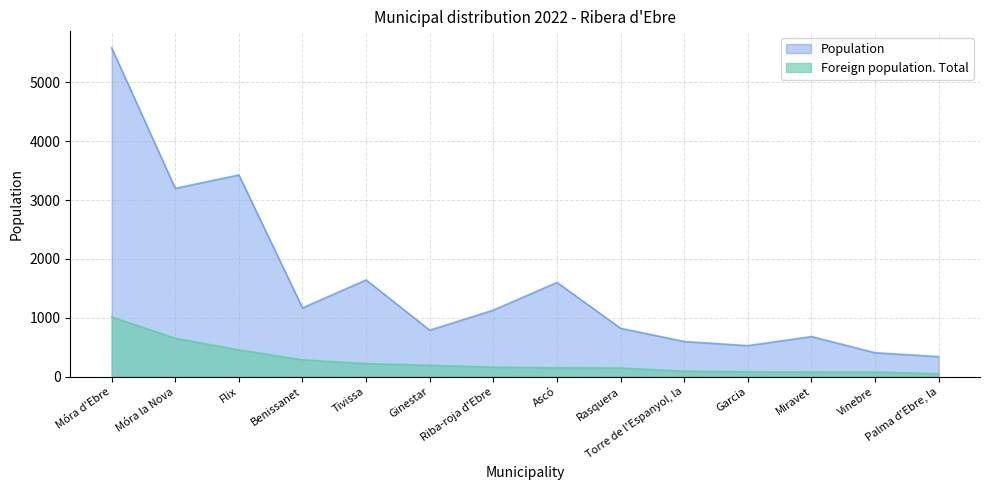

Where does the Population series first go above 1131?

Móra d'Ebre